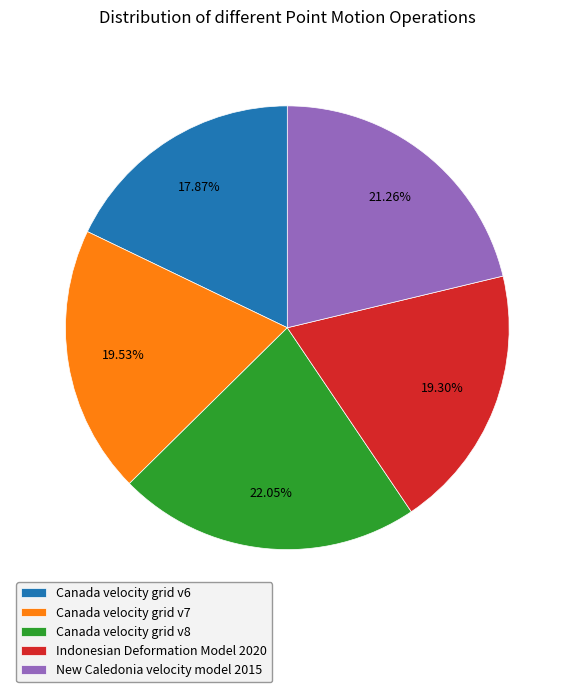

Does any single category account for the majority?

No